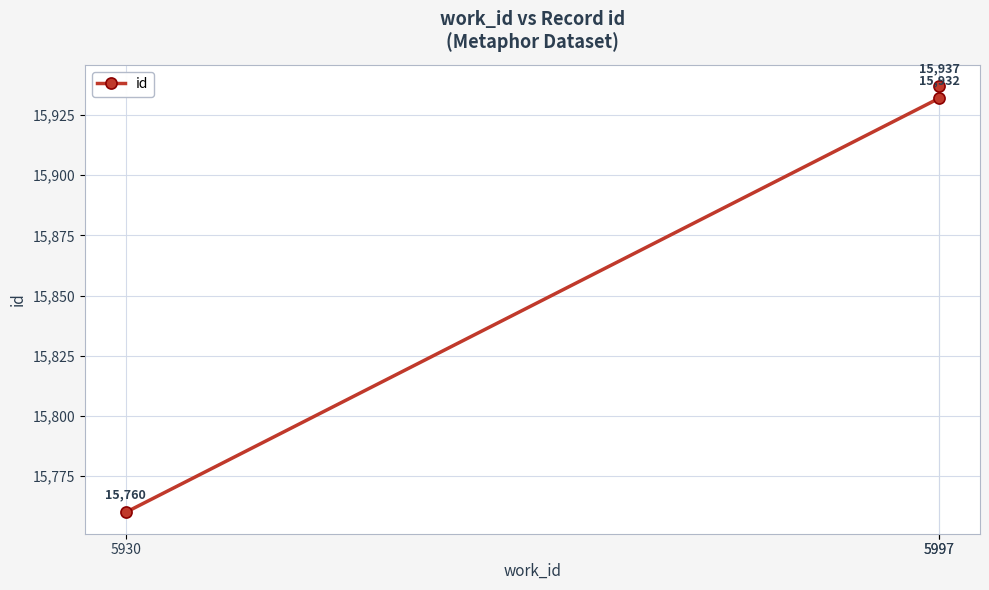

The chart shows a value of 8582 at 5930. True or false?

False